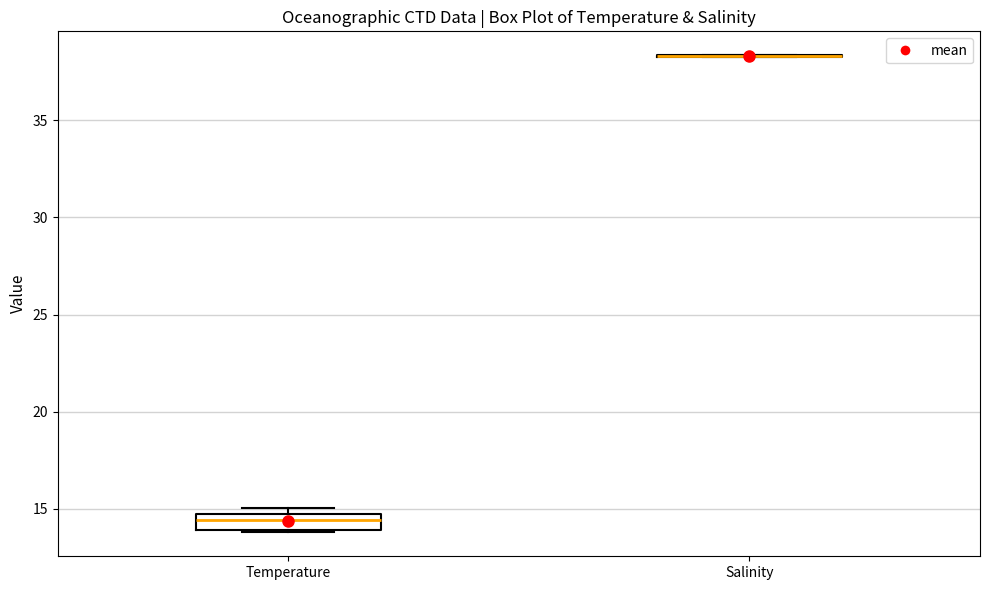

Comparing the boxes themselves (not the whiskers), which one is the tallest?

Temperature